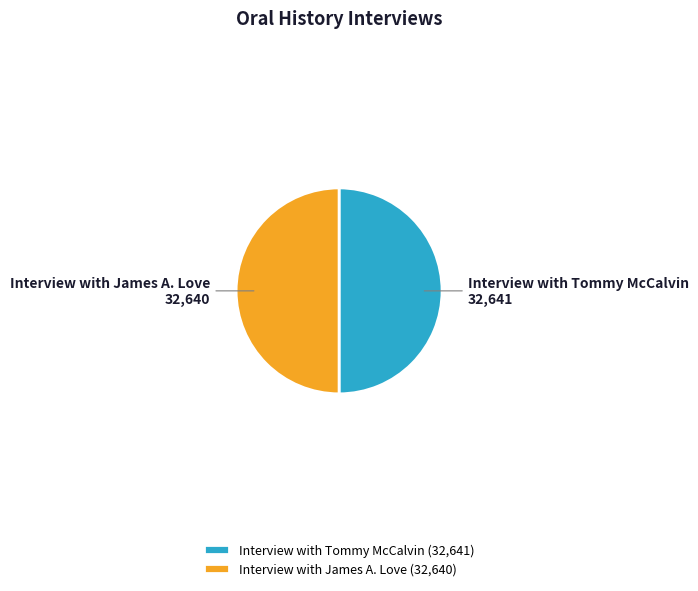

Do Interview with James A. Love and Interview with Tommy McCalvin together represent more than half of the pie?

Yes